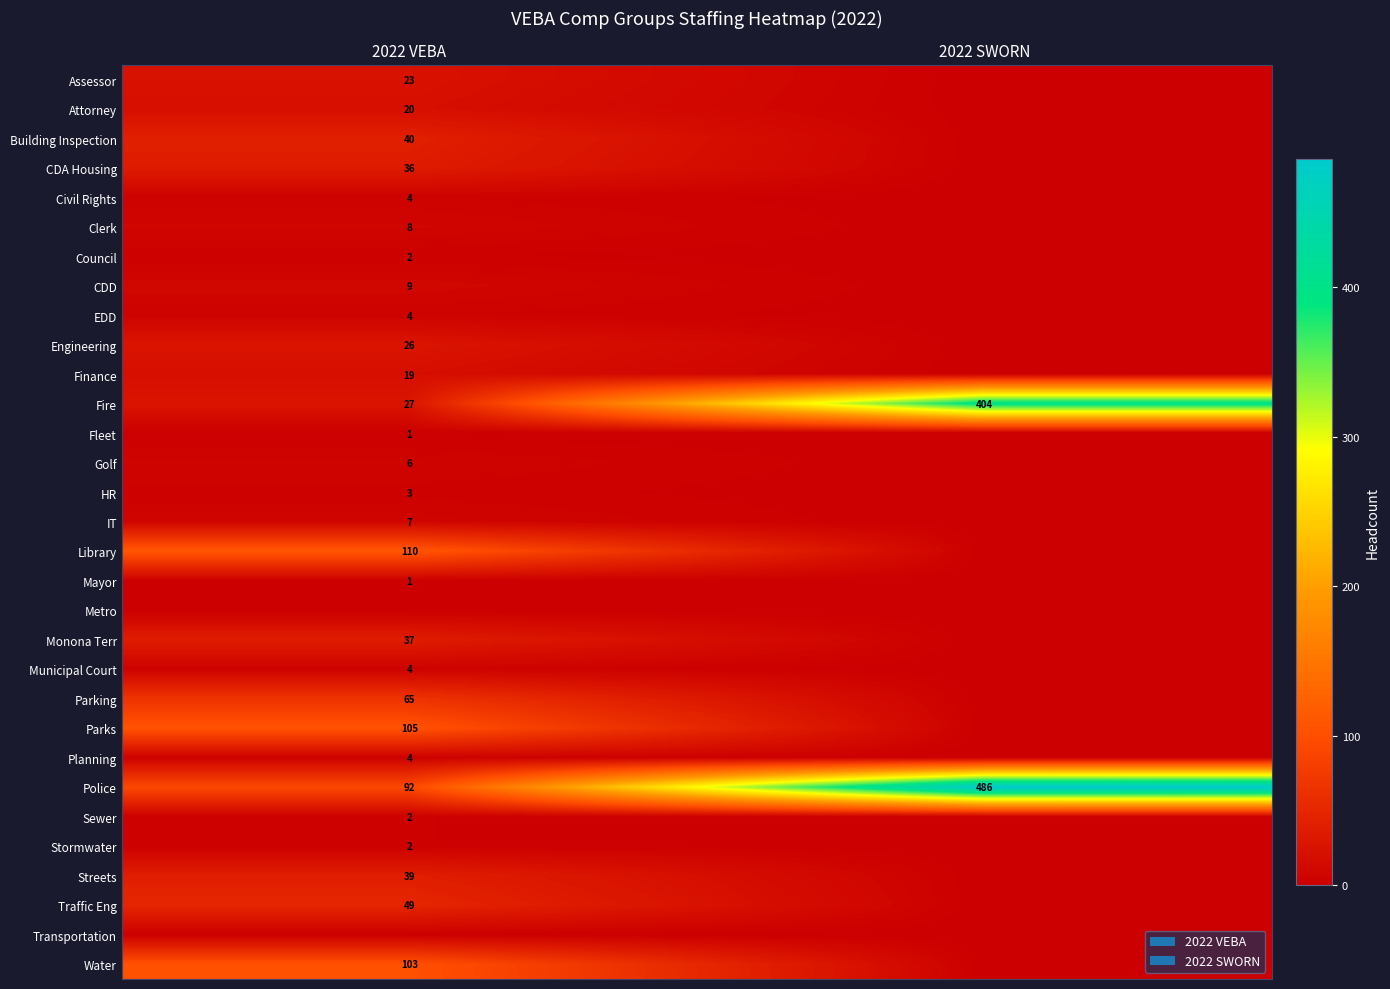

Is it true that Monona Terr equals 37 at 2022 VEBA?

True